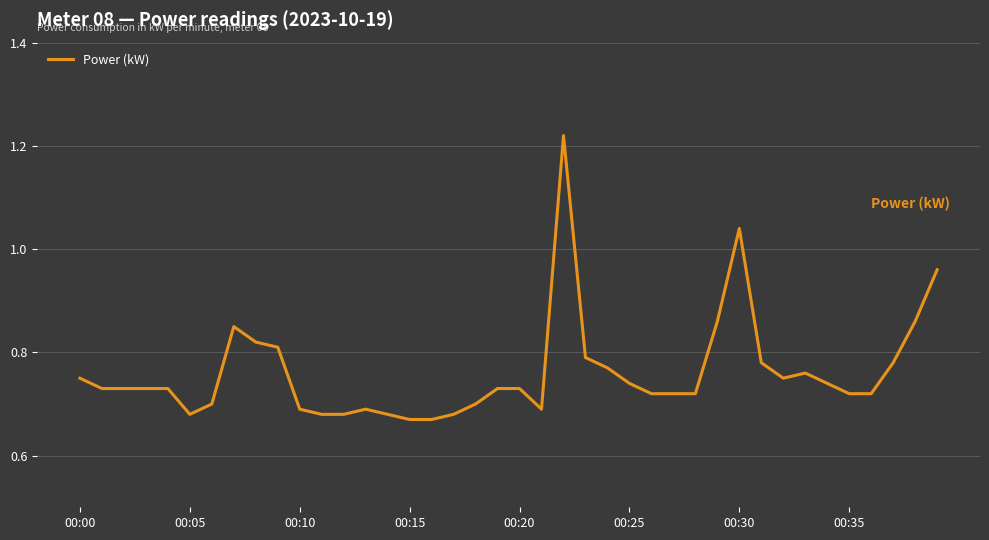

Does the chart display data point markers on the line(s)?

No